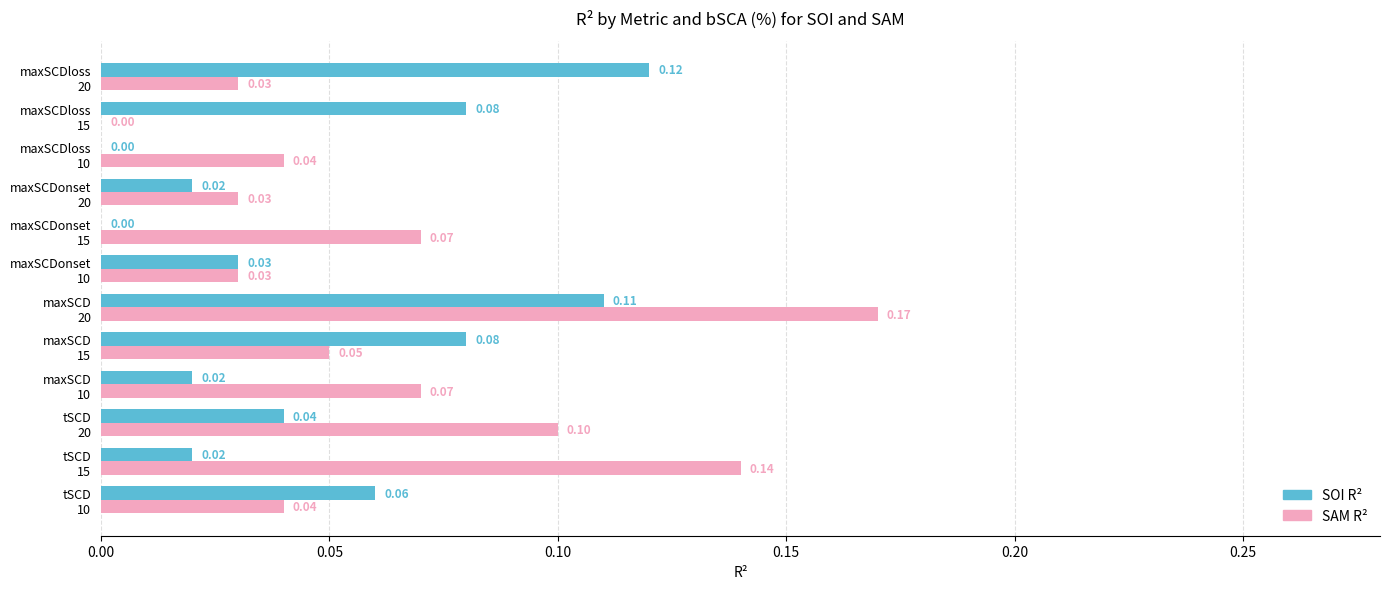

What is the sum of all SAM R² values?

0.8